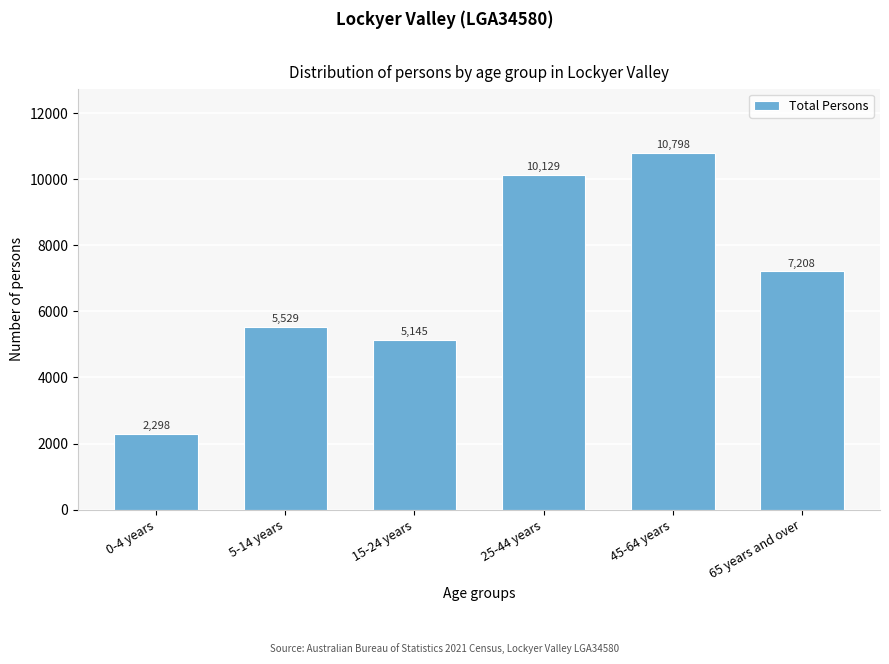

Reading left to right, list all the values displayed in this chart.

2298	5529	5145	10129	10798	7208